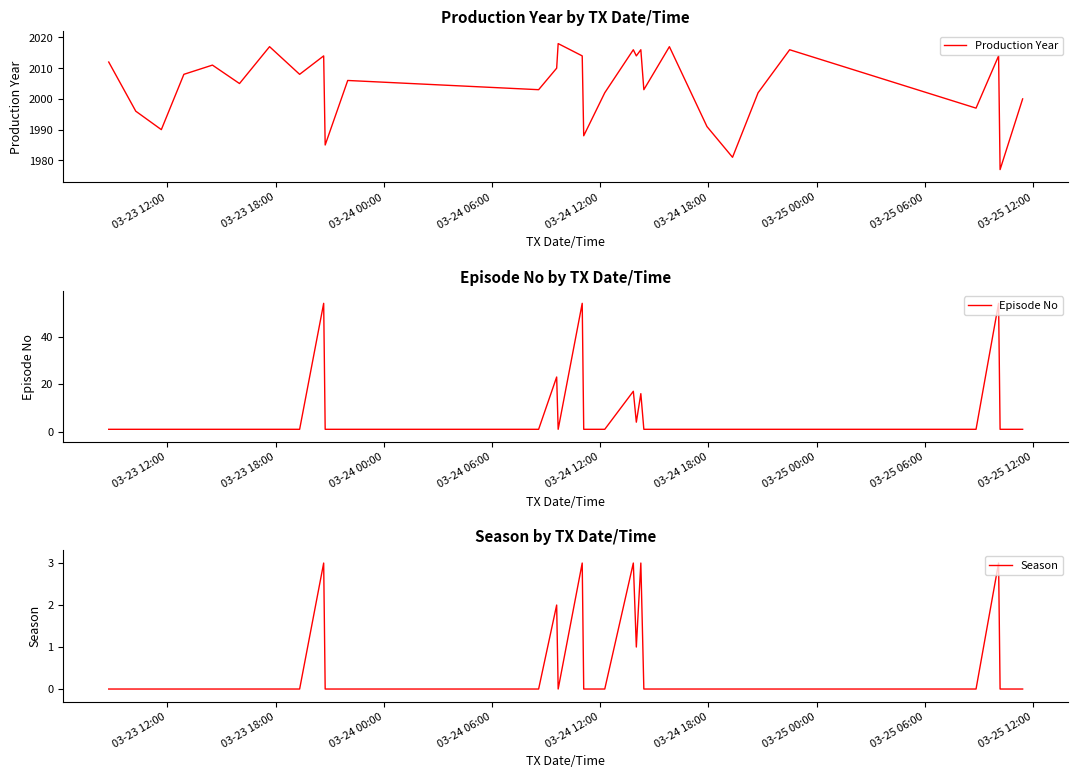

What is the lowest value of the Production Year series?

1977